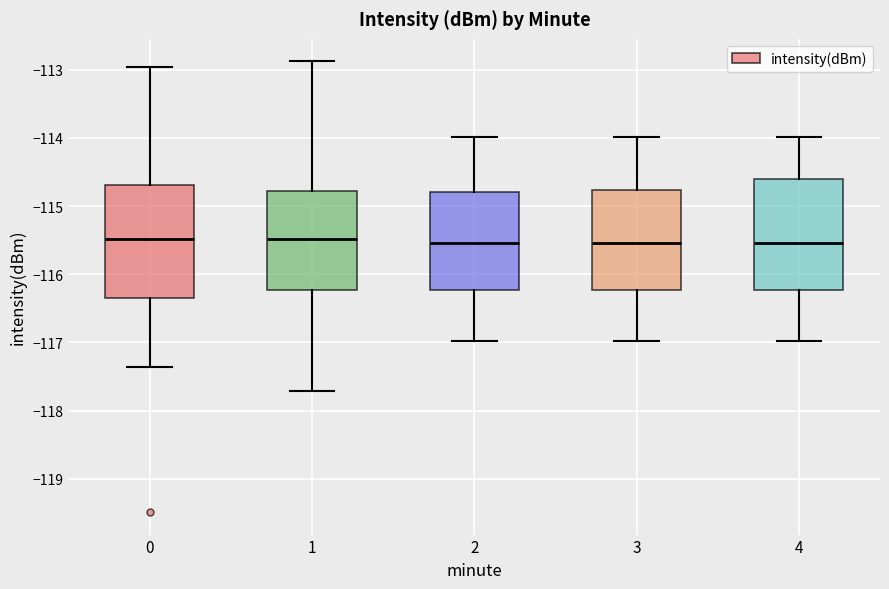

Reading left to right, read every box against the y-axis: the position of its median line, the range the box covers, and the ends of its whiskers. The values are not printed on the chart, so give them approximately, as read against the axis.

0: median -115.5, box -116.3 to -114.7, whiskers -117.4 to -113.0
1: median -115.5, box -116.2 to -114.8, whiskers -117.7 to -112.9
2: median -115.5, box -116.2 to -114.8, whiskers -117.0 to -114.0
3: median -115.5, box -116.2 to -114.8, whiskers -117.0 to -114.0
4: median -115.5, box -116.2 to -114.6, whiskers -117.0 to -114.0